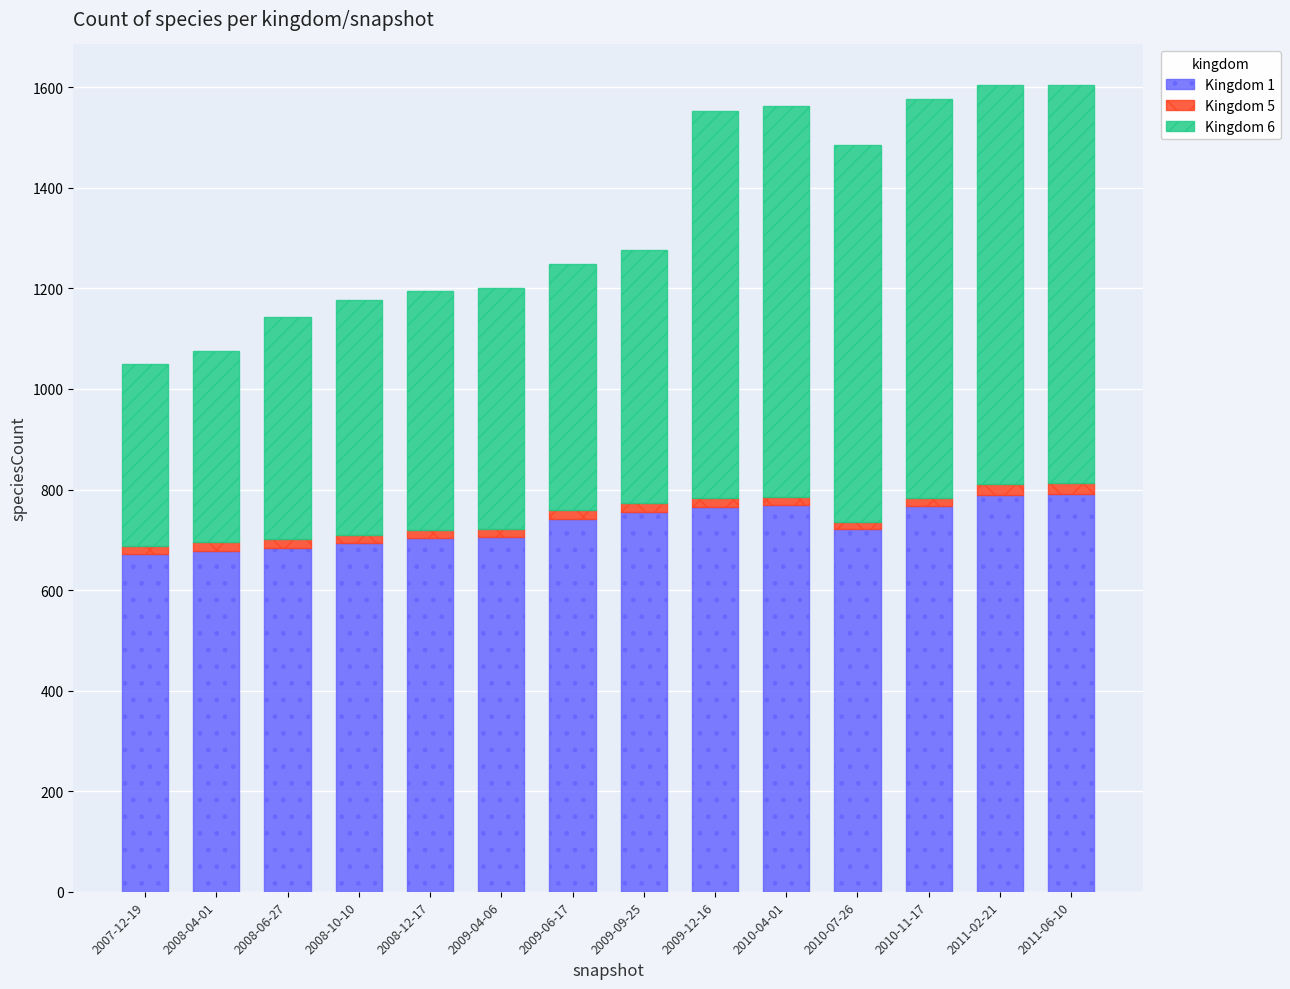

The value of Kingdom 1 at 2011-02-21 is 1337. True or false?

False